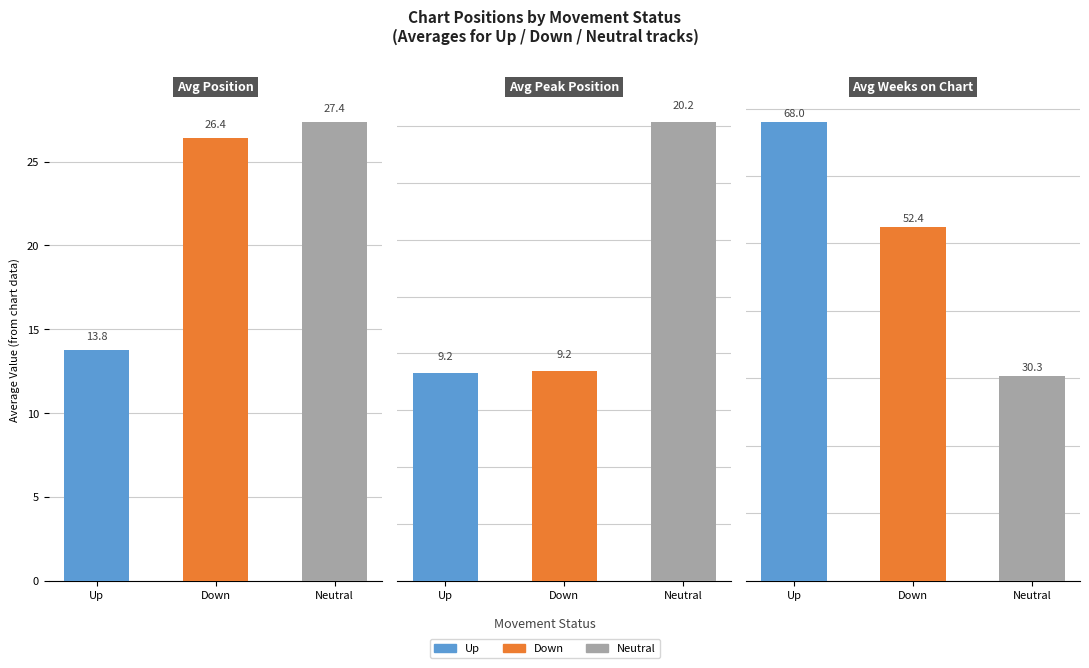

What is the value of the Avg Weeks on Chart bar at the 3rd from the left?

30.3